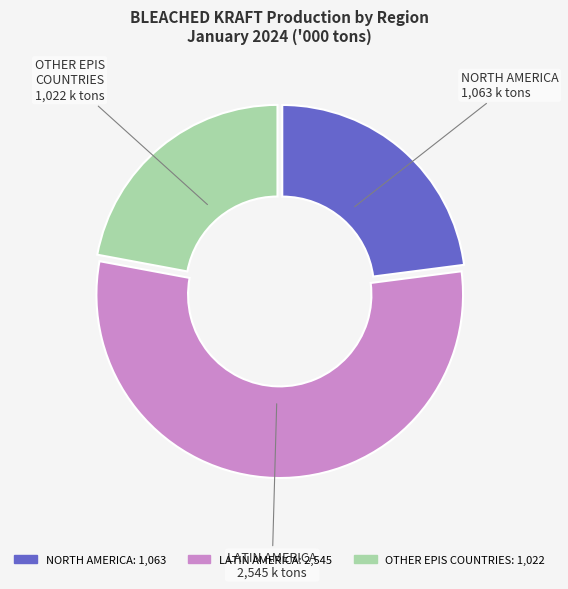

What is the largest slice in the pie chart?

LATIN AMERICA